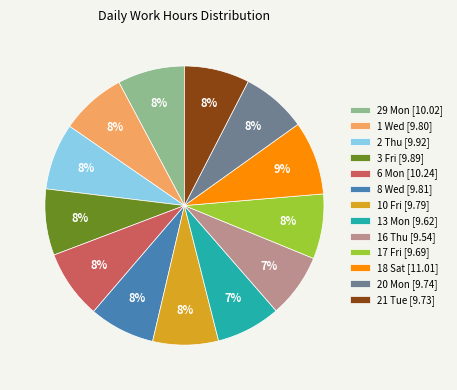

Combined, do 13 Mon [9.62] and 18 Sat [11.01] account for over 50%?

No